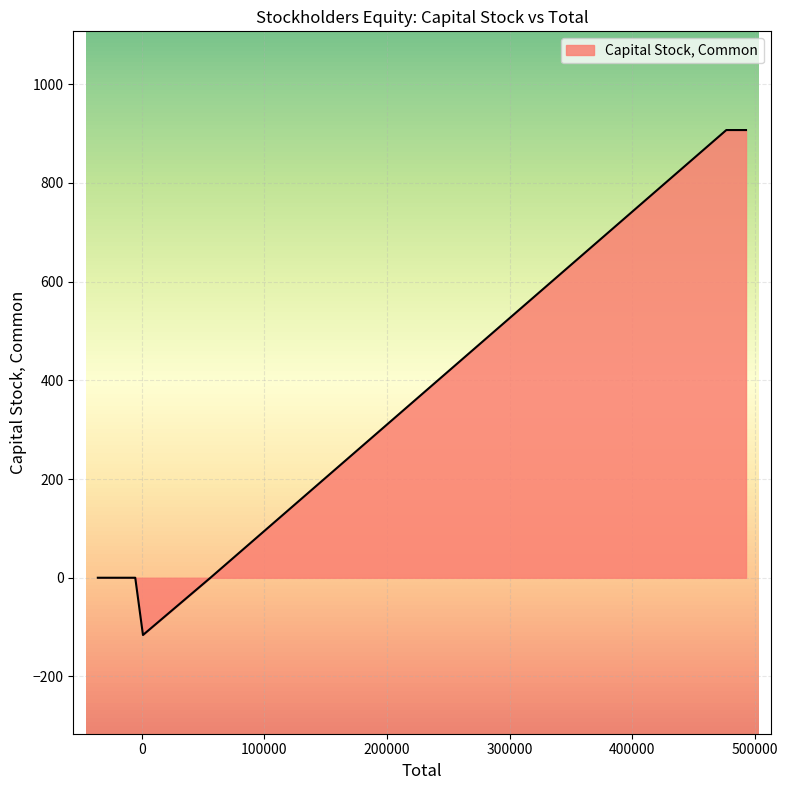

How many interior local valleys (lower than both neighbors) does the data have?

1